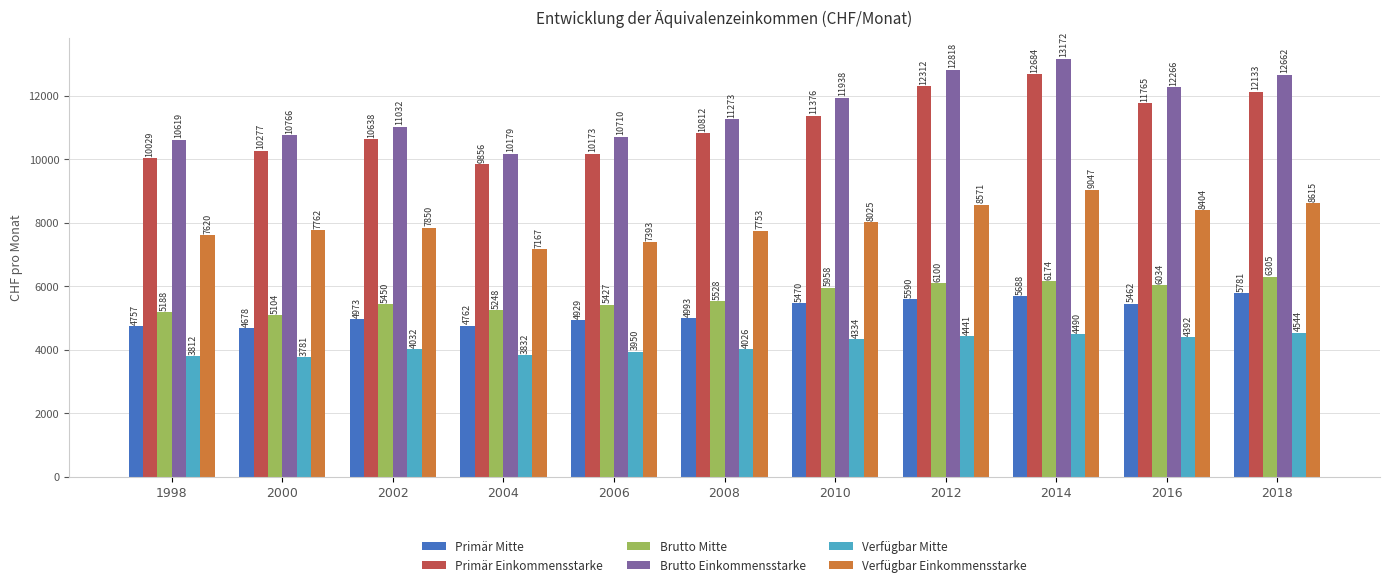

What is the difference between the maximum and minimum values in the Primär Einkommensstarke series?

2828.0